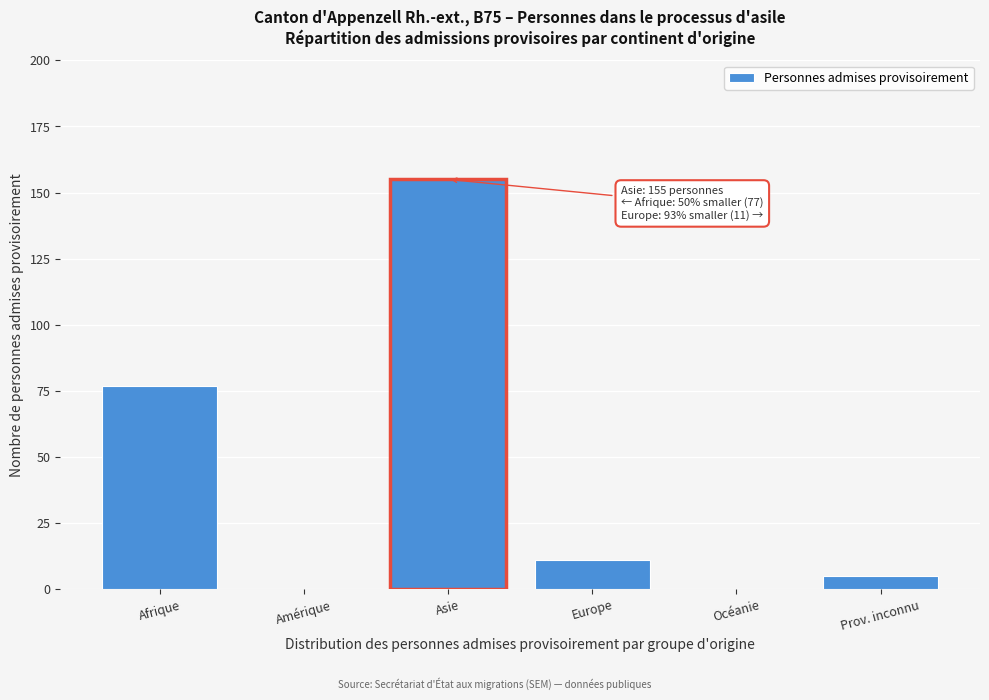

Reading left to right, transcribe all the data shown in this chart.

Afrique=77	Amérique=0	Asie=155	Europe=11	Océanie=0	Prov. inconnu=5